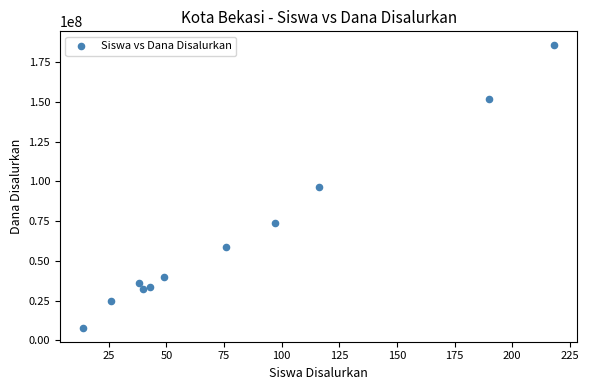

What is the average Y value?

67363636